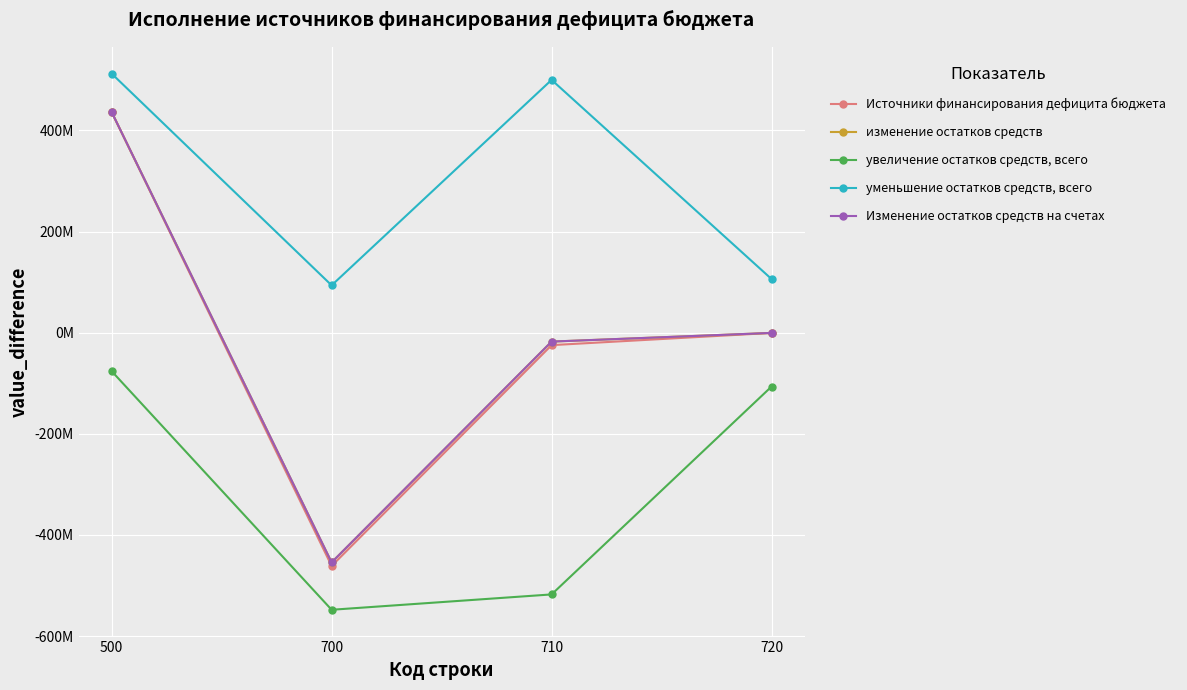

Between 710 and 720, which series saw the biggest shift?

увеличение остатков средств, всего